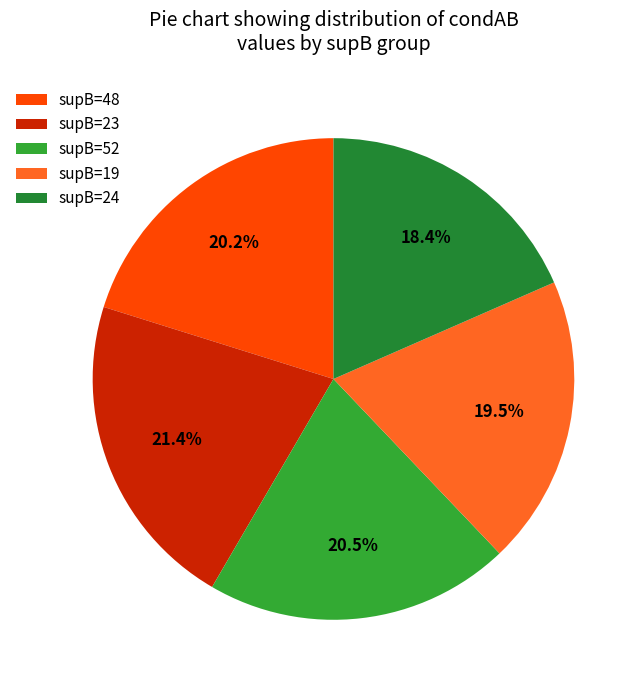

How many segments does this pie chart have?

5